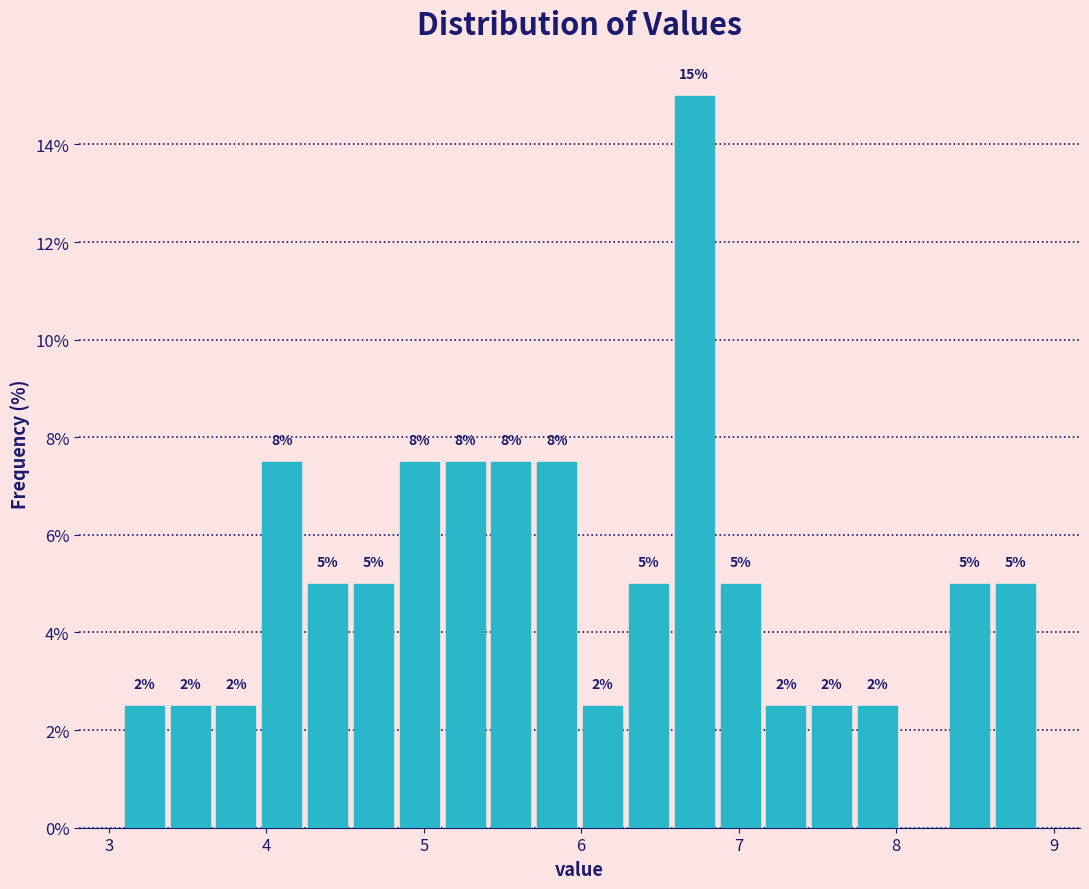

Read against the x-axis, roughly where is the centre of the tallest bar?

6.7